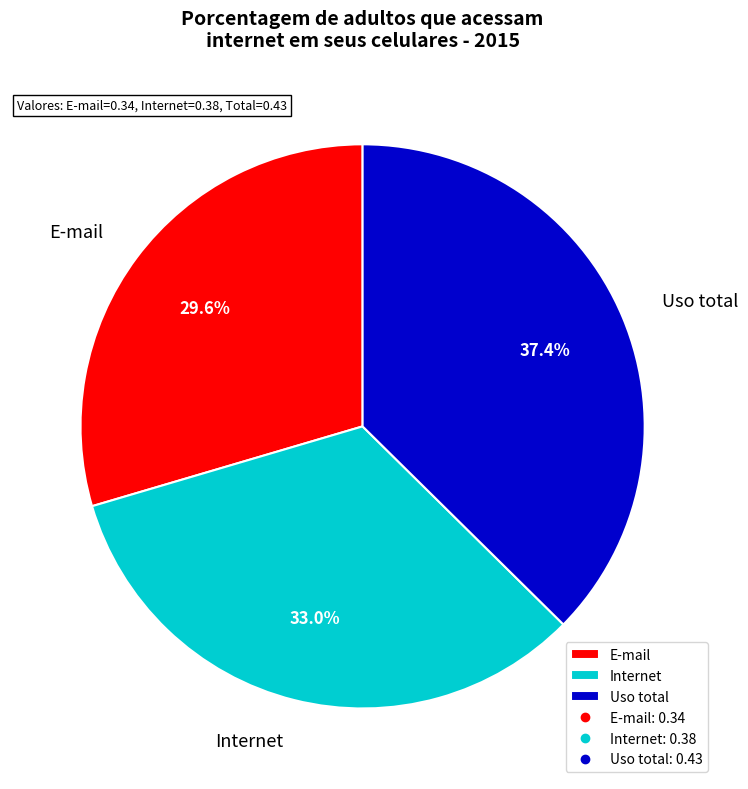

Is the sum of E-mail and Internet greater than half?

Yes